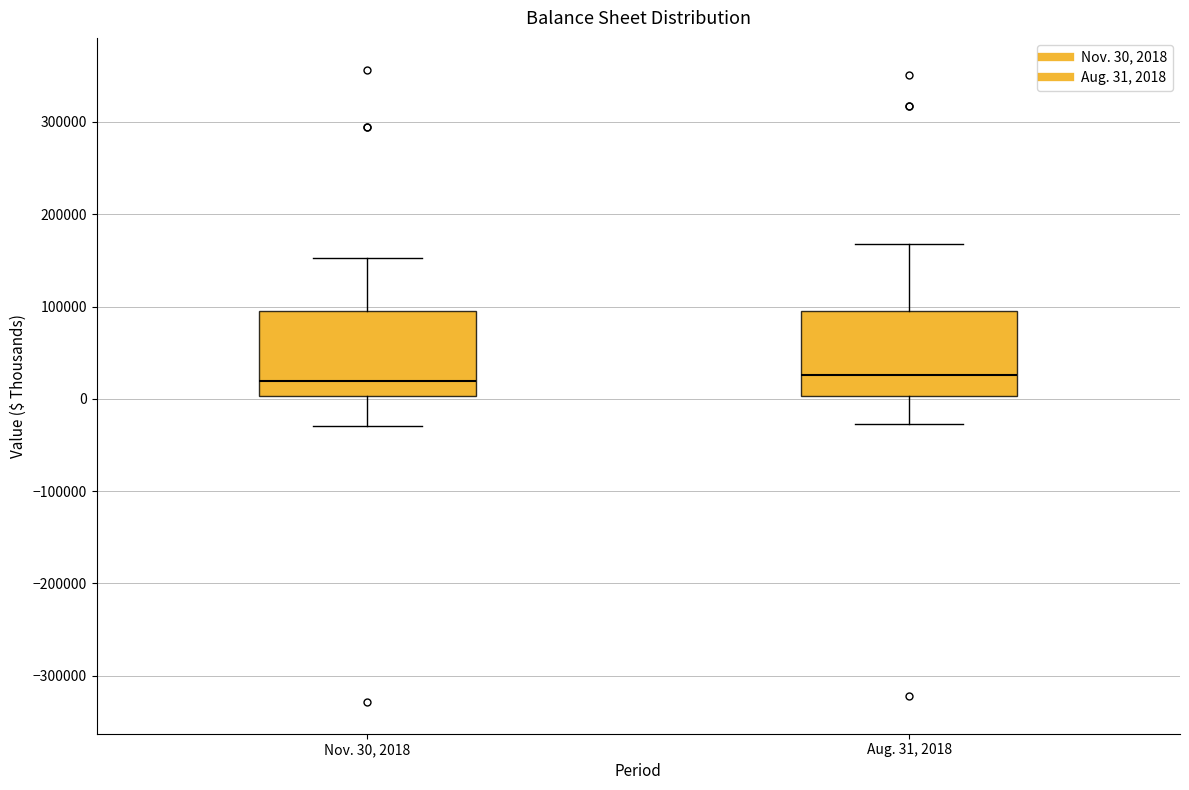

Reading left to right, read every box against the y-axis: the position of its median line, the range the box covers, and the ends of its whiskers. The values are not printed on the chart, so give them approximately, as read against the axis.

Nov. 30, 2018: median 20000, box 0 to 100000, whiskers -30000 to 150000
Aug. 31, 2018: median 30000, box 0 to 100000, whiskers -30000 to 170000